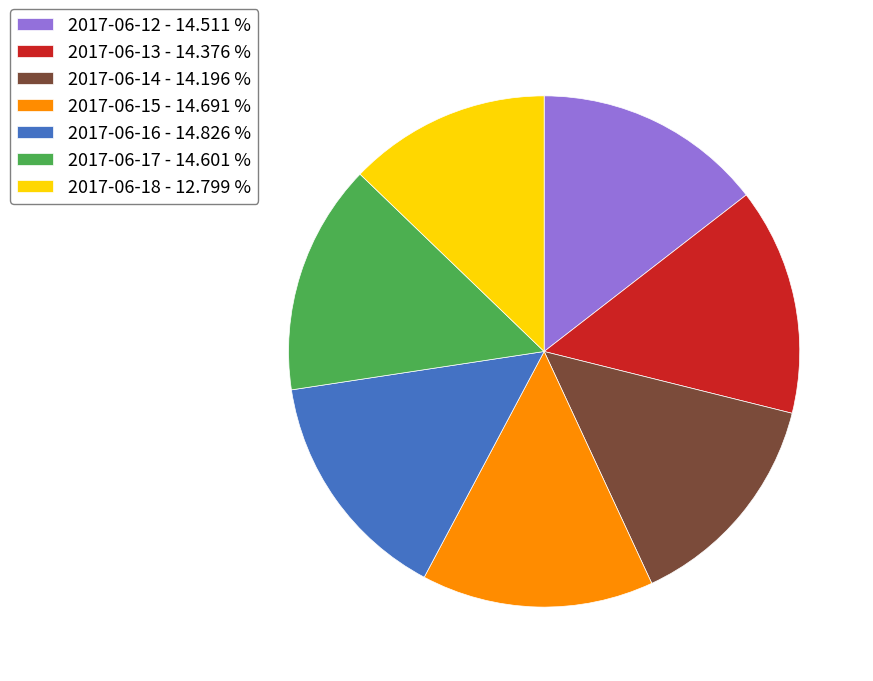

Which has a higher value, 2017-06-18 or 2017-06-13?

2017-06-13